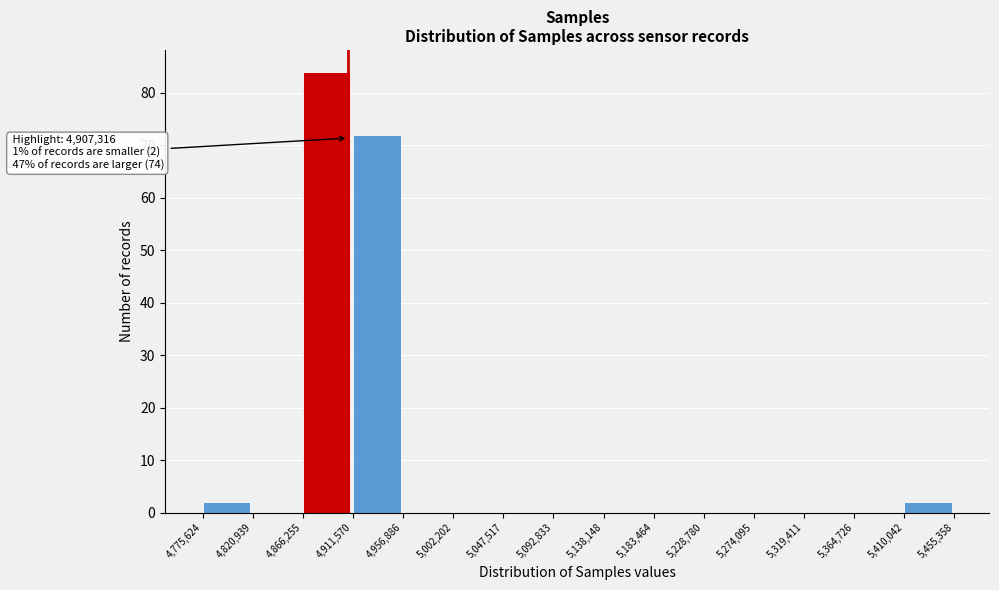

Over which range of the x-axis is the bar tallest?

4,866,255 to 4,911,570